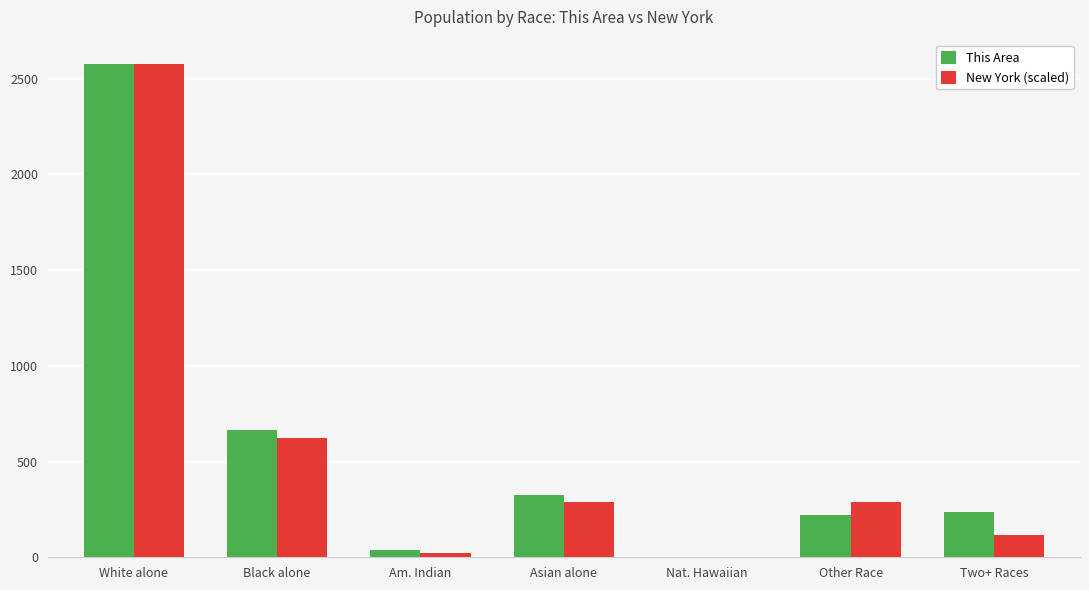

Between Am. Indian and Two+ Races, which series saw the biggest shift?

This Area